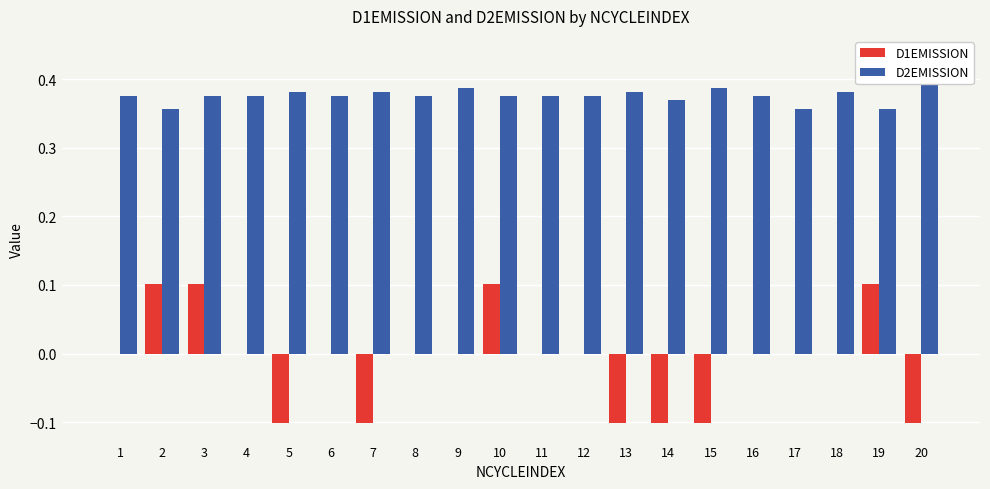

How many series are shown in this chart?

2